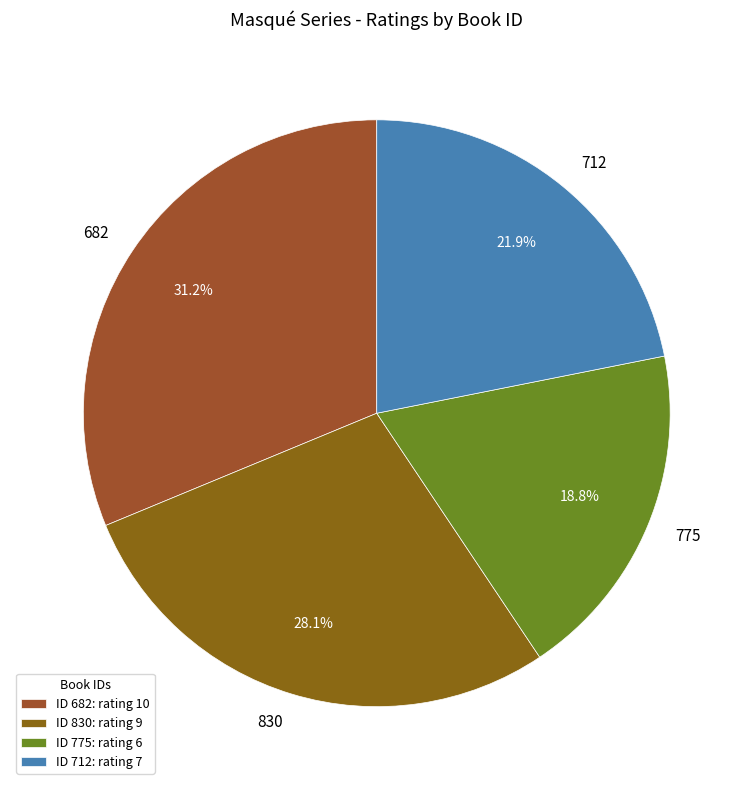

The 682 slice represents 41% of the pie. True or false?

False